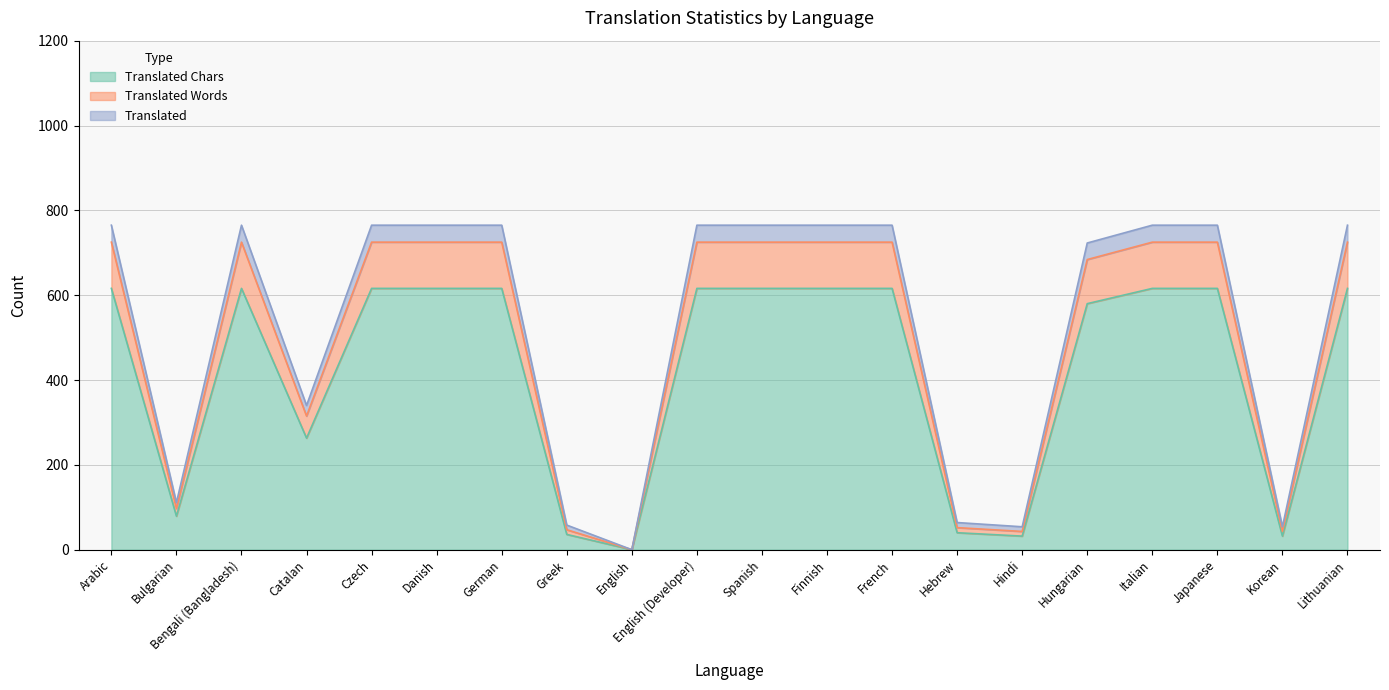

Is the value of translated_words at Danish greater than the value of translated at Greek?

Yes